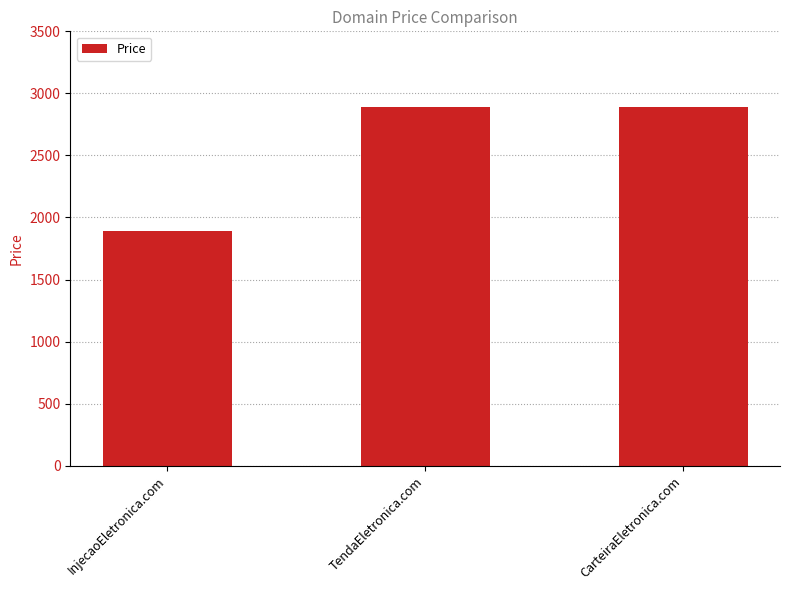

What is the label of the 1st bar from the right?

CarteiraEletronica.com